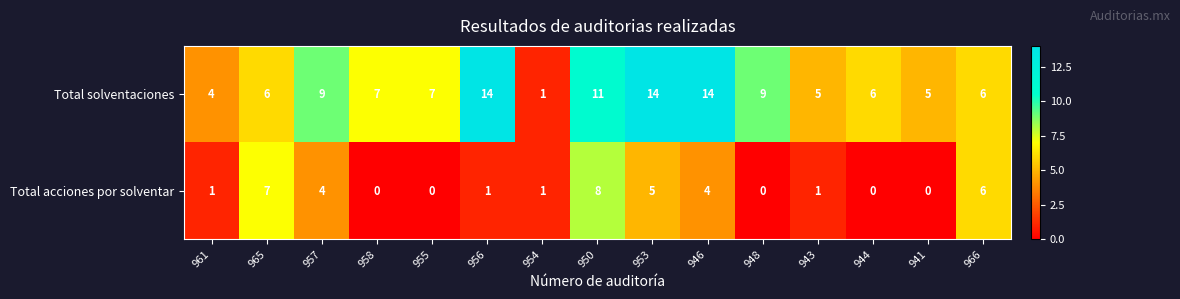

Read the Total solventaciones value at 950, to the nearest 5.

10